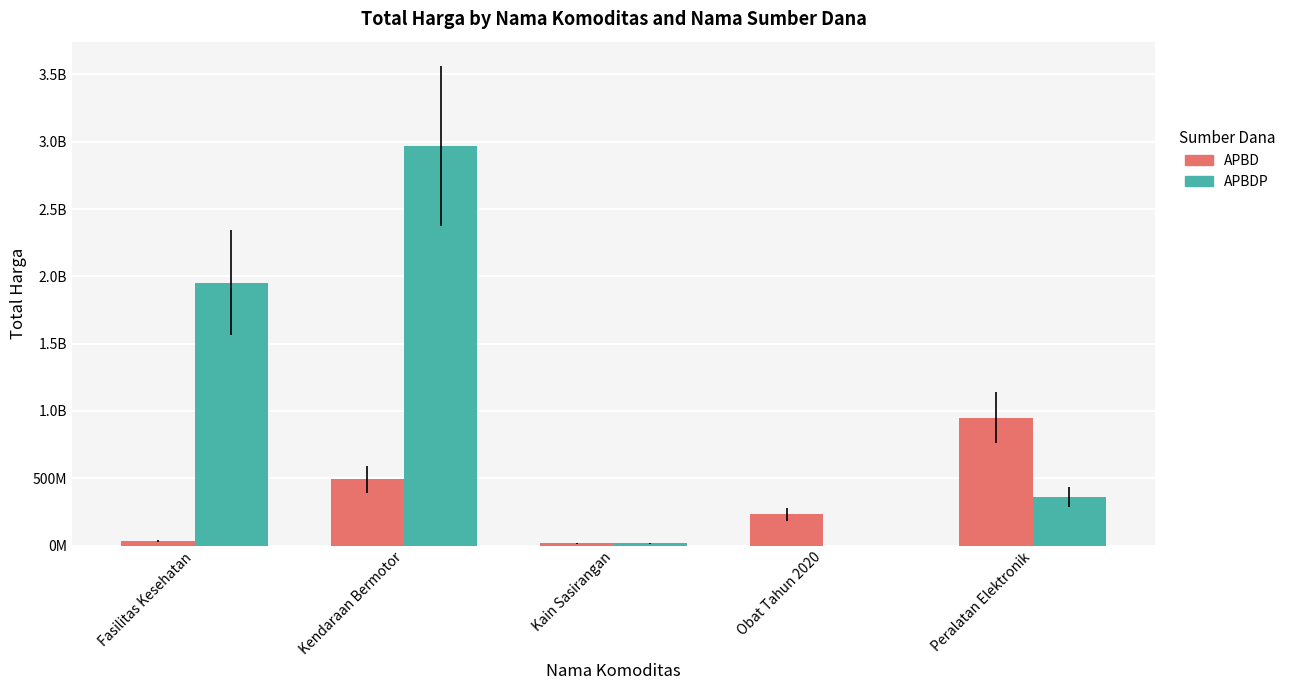

What is the difference between the maximum and second lowest values in the APBDP series?

2951587000